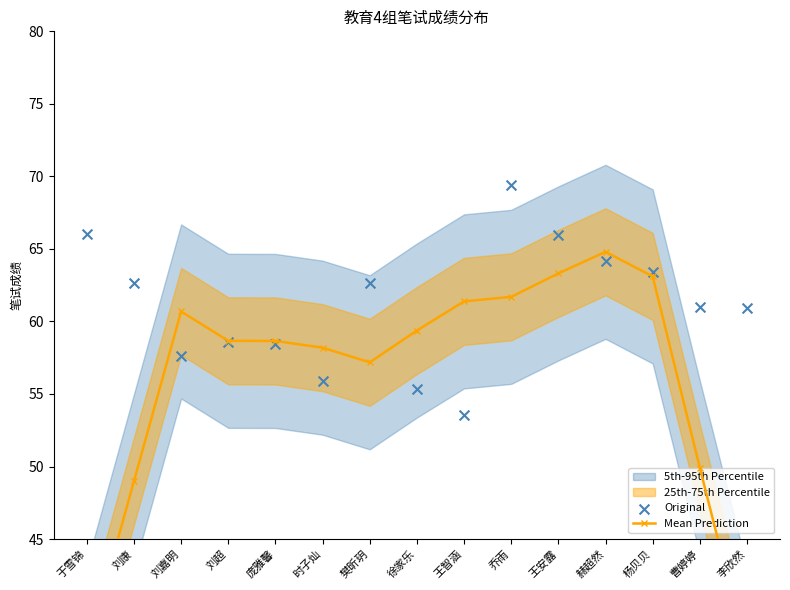

Is the value of Mean Prediction at 刘康 greater than the value of Original at 庞雅馨?

No